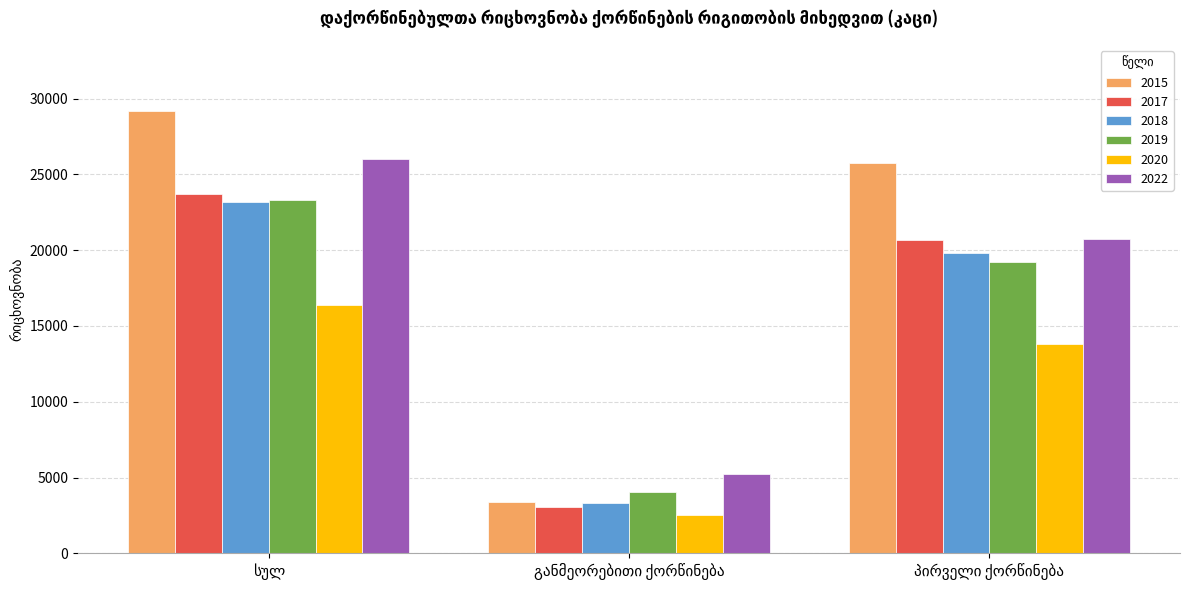

What is the highest value of the 2018 series?

23202